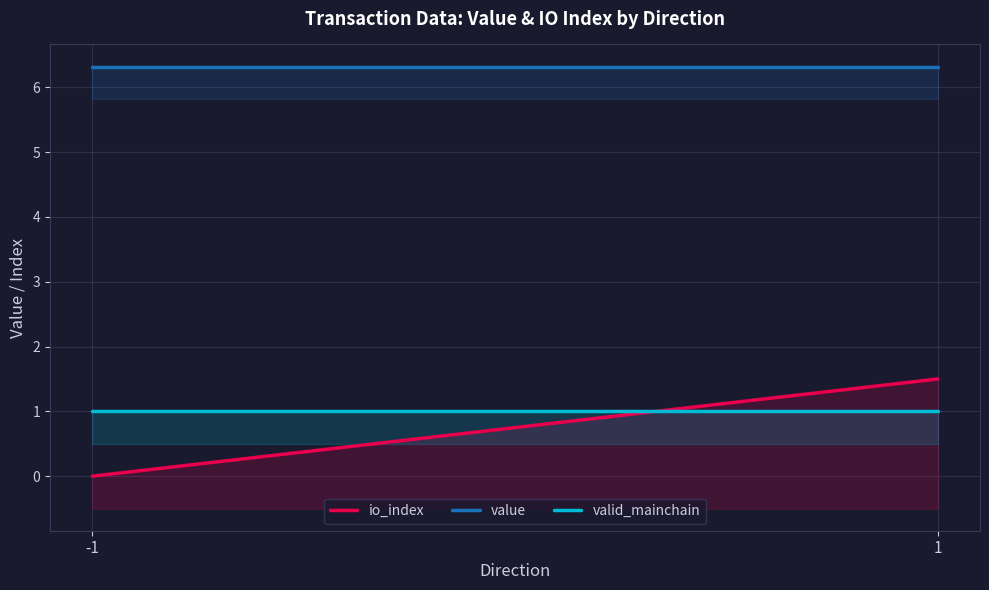

What is the greatest value displayed?

6.3